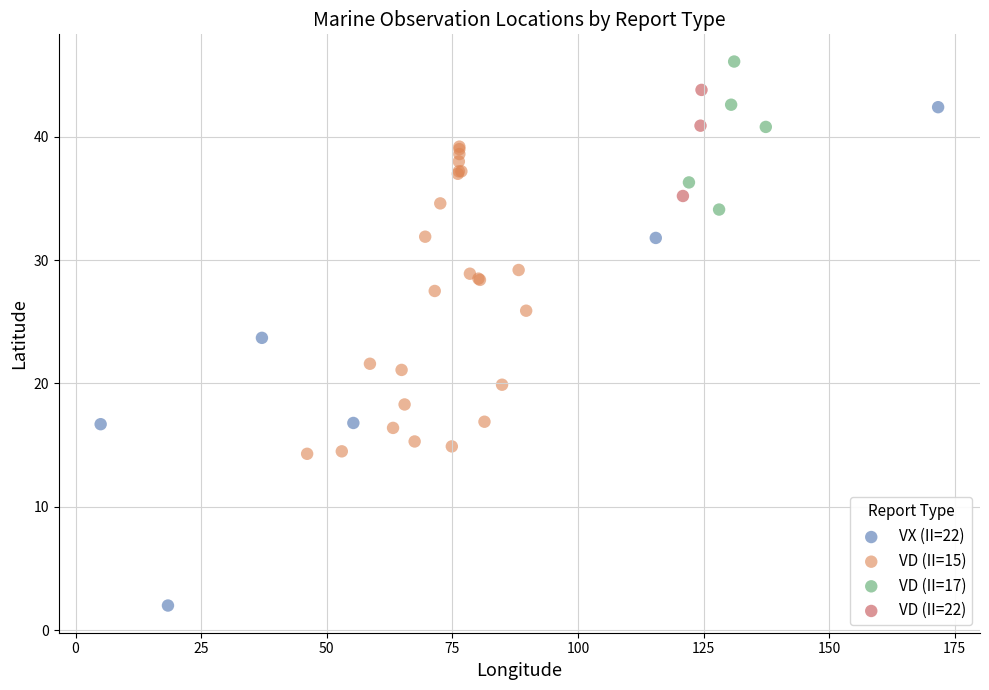

Which series has the largest Y range (max minus min)?

VX (II=22)